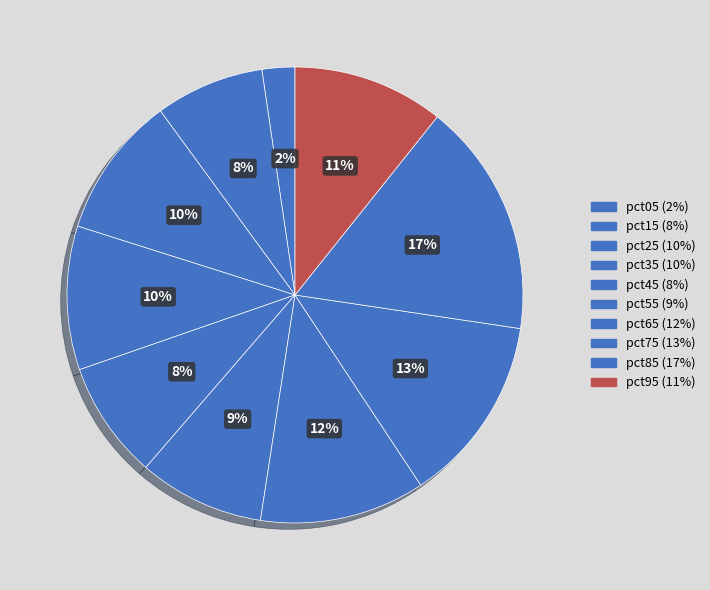

How many segments does this pie chart have?

10